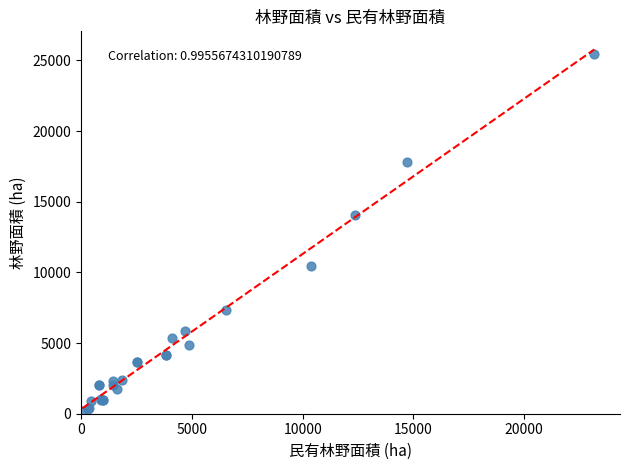

What Y value in the scatter plot is closest to 12790?

14034